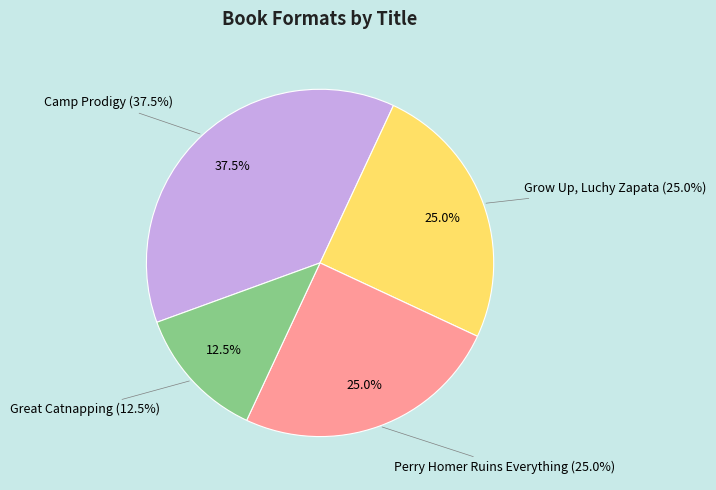

To the nearest percent, what is the difference between the Great Catnapping and Camp Prodigy slice percentages?

25%